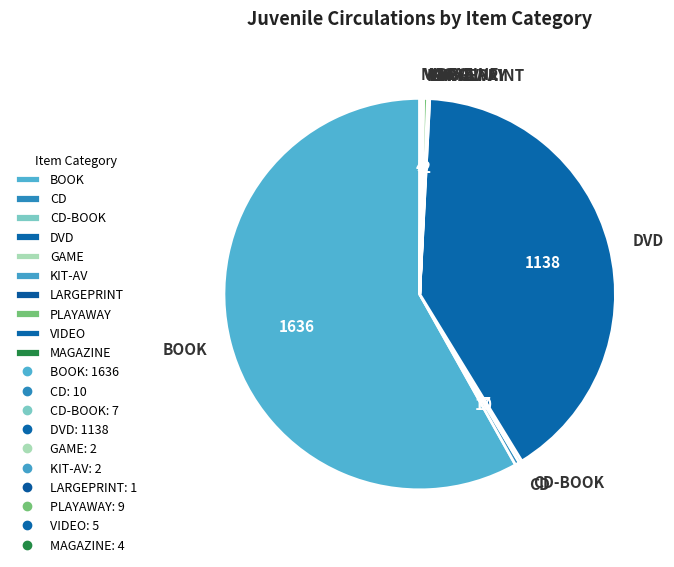

Which slice is the largest?

BOOK